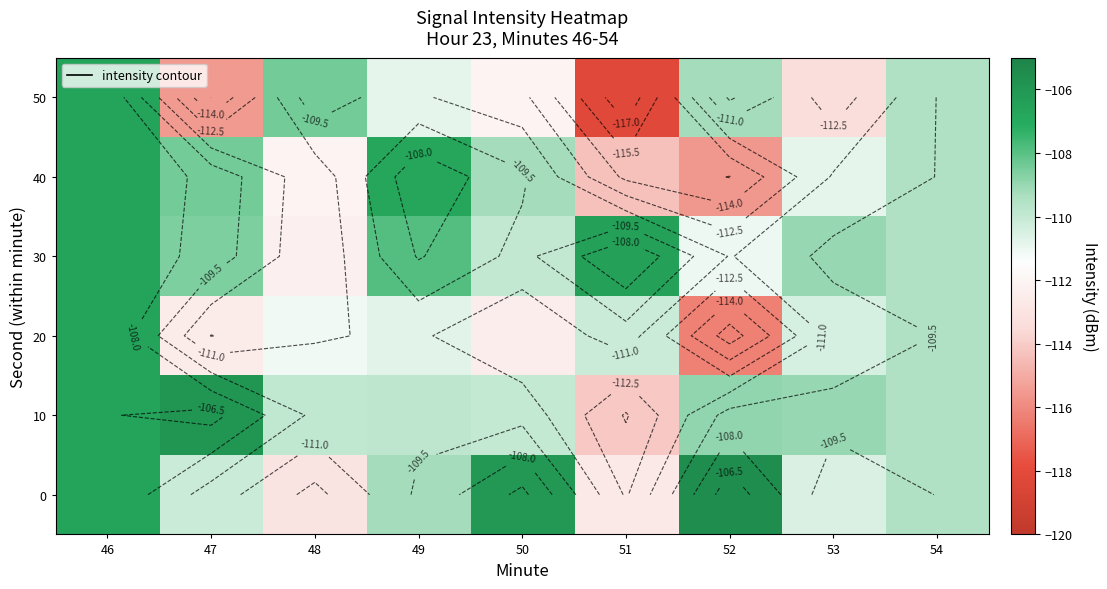

What is the total value across all series at 49?

-655.4